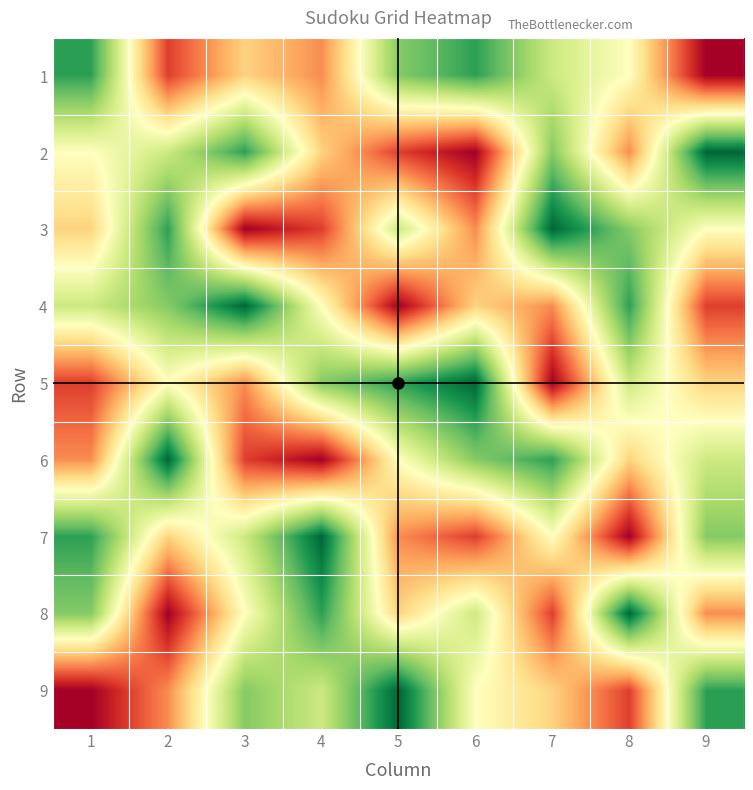

Which series has the largest total across all categories?

2